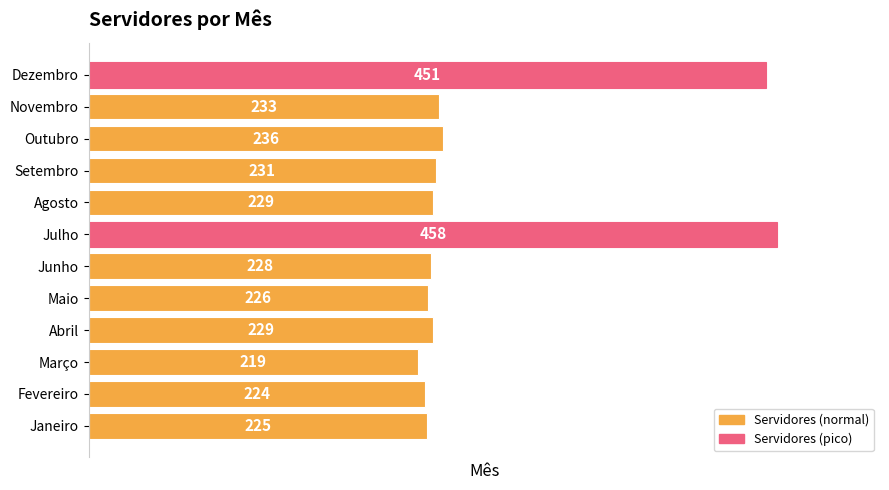

True or false: the data shows 70 at Abril.

False